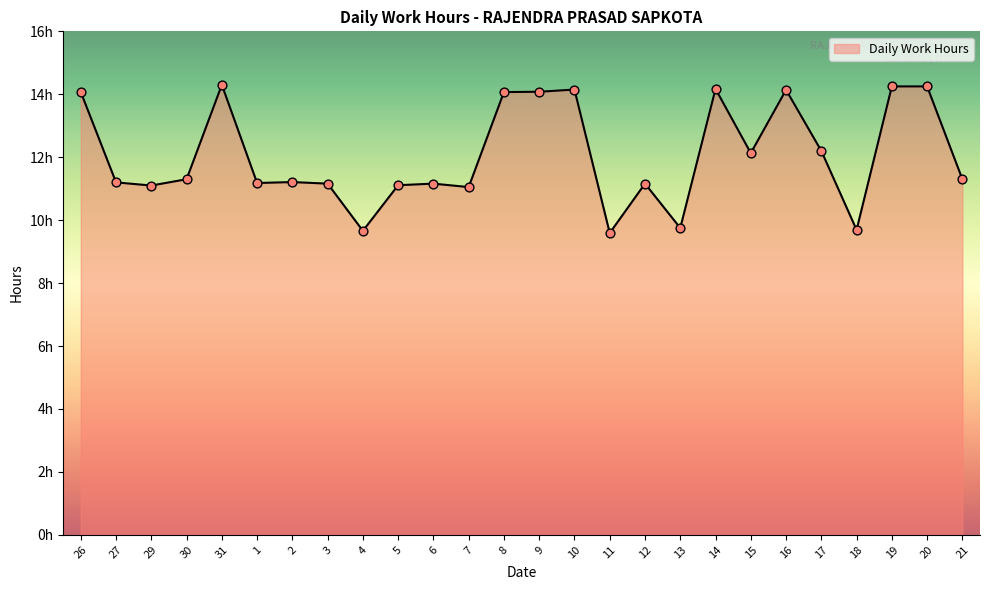

What is the ratio of the value at 6 to the value at 14?

0.8